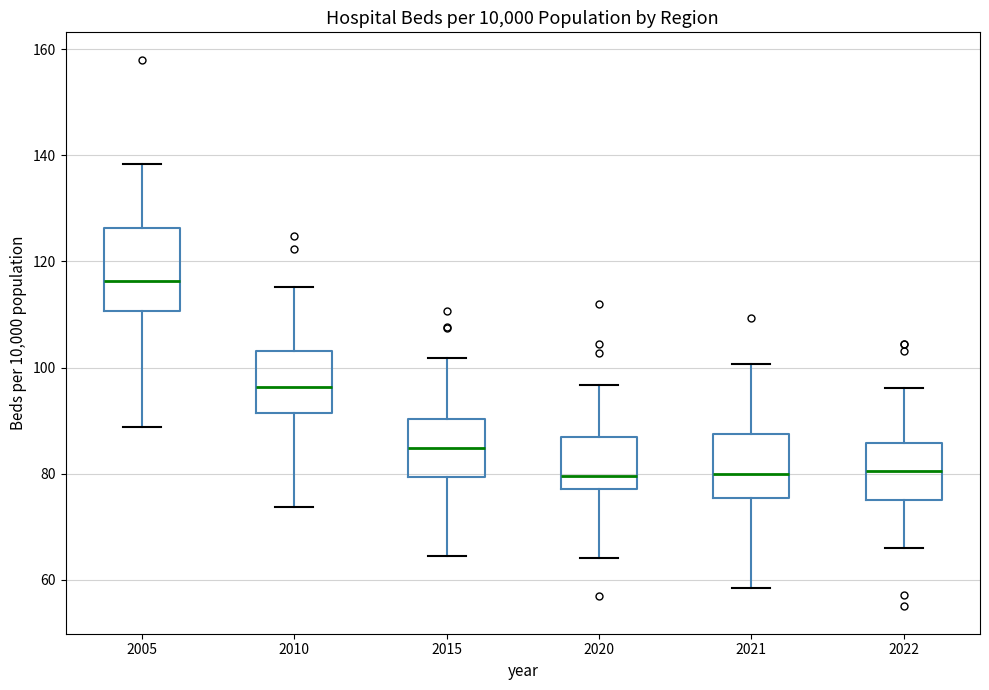

Reading left to right, transcribe this box plot: for each box, give where its median line is, the range the box spans, and where its two whiskers end, as read against the y-axis. The values are not printed on the chart, so give them approximately, as read against the axis.

2005: median 116, box 110 to 126, whiskers 88 to 138
2010: median 96, box 92 to 104, whiskers 74 to 116
2015: median 84, box 80 to 90, whiskers 64 to 102
2020: median 80, box 78 to 86, whiskers 64 to 96
2021: median 80, box 76 to 88, whiskers 58 to 100
2022: median 80, box 76 to 86, whiskers 66 to 96